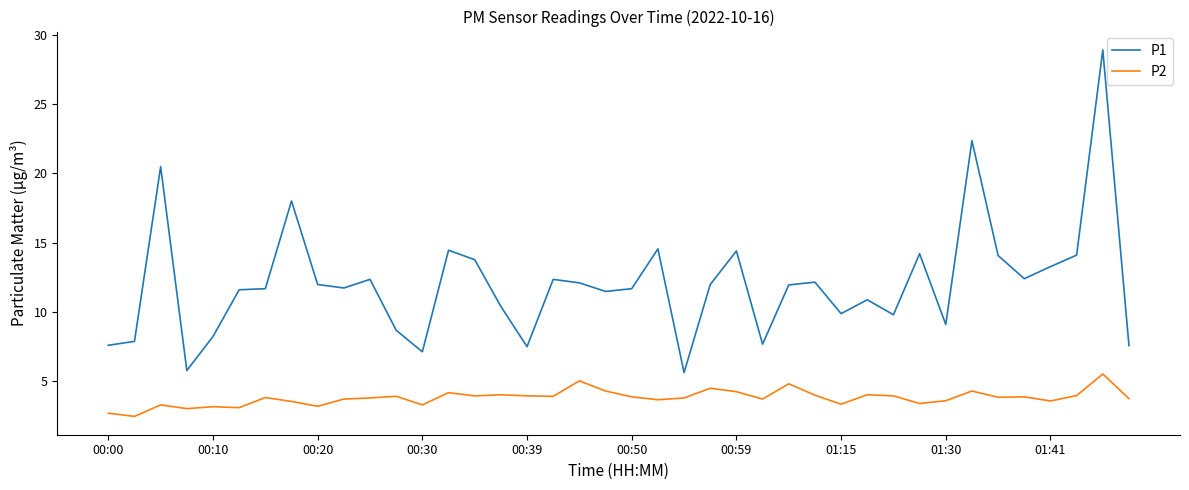

True or false: P1 and P2 cross at least once.

False